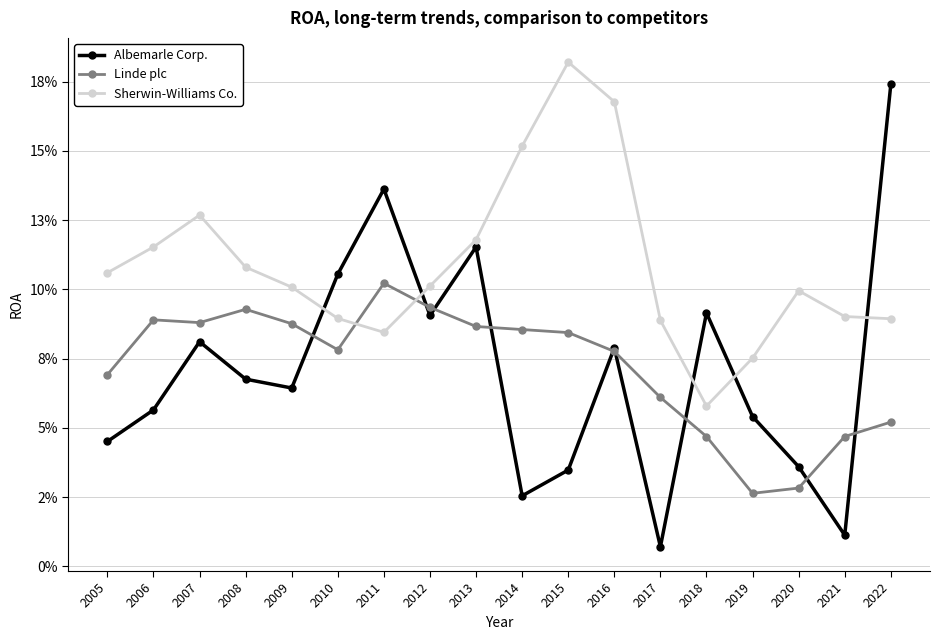

In Albemarle Corp., how many points are lower than both neighbors (excluding endpoints)?

5